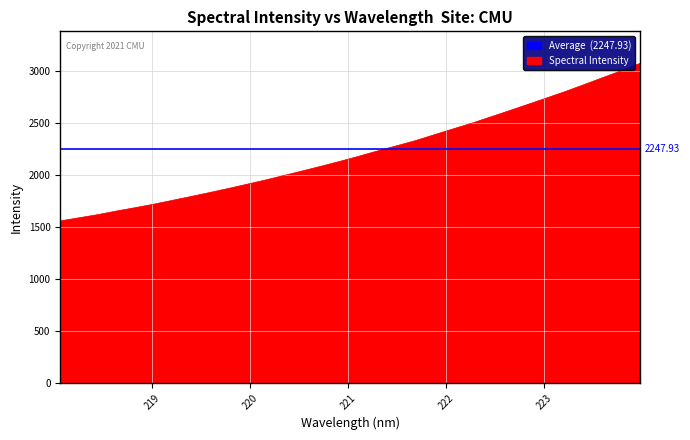

Which label corresponds to the largest value in the chart?

223.9802